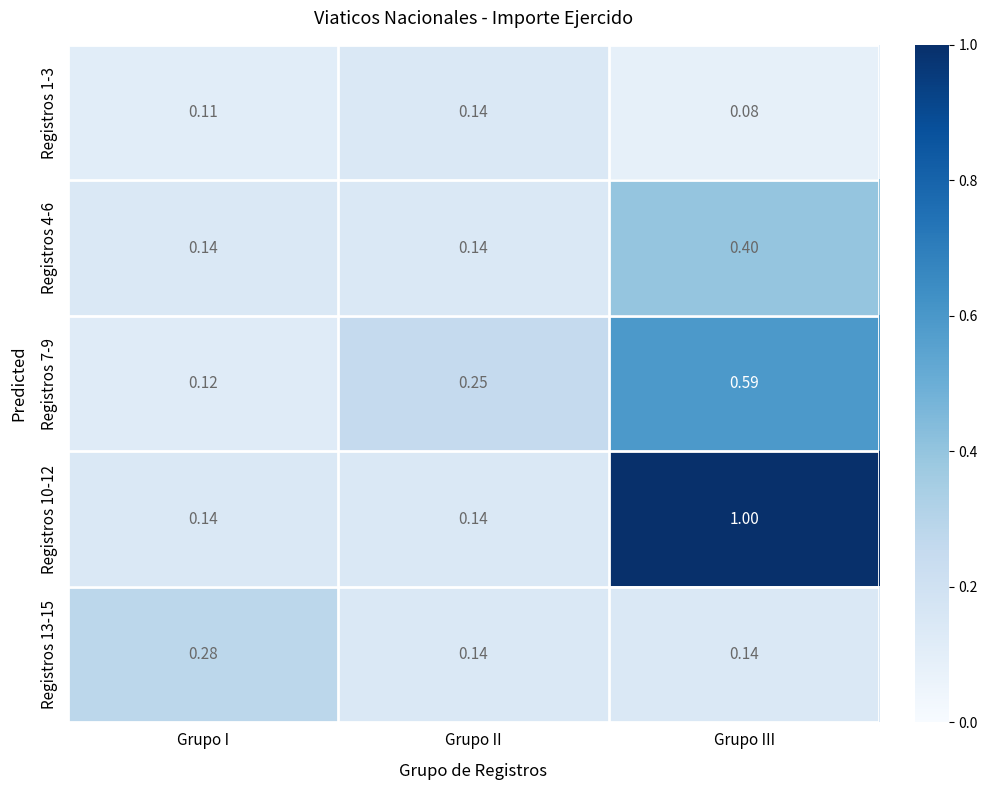

At which label does Registros 13-15 reach its peak?

Grupo I